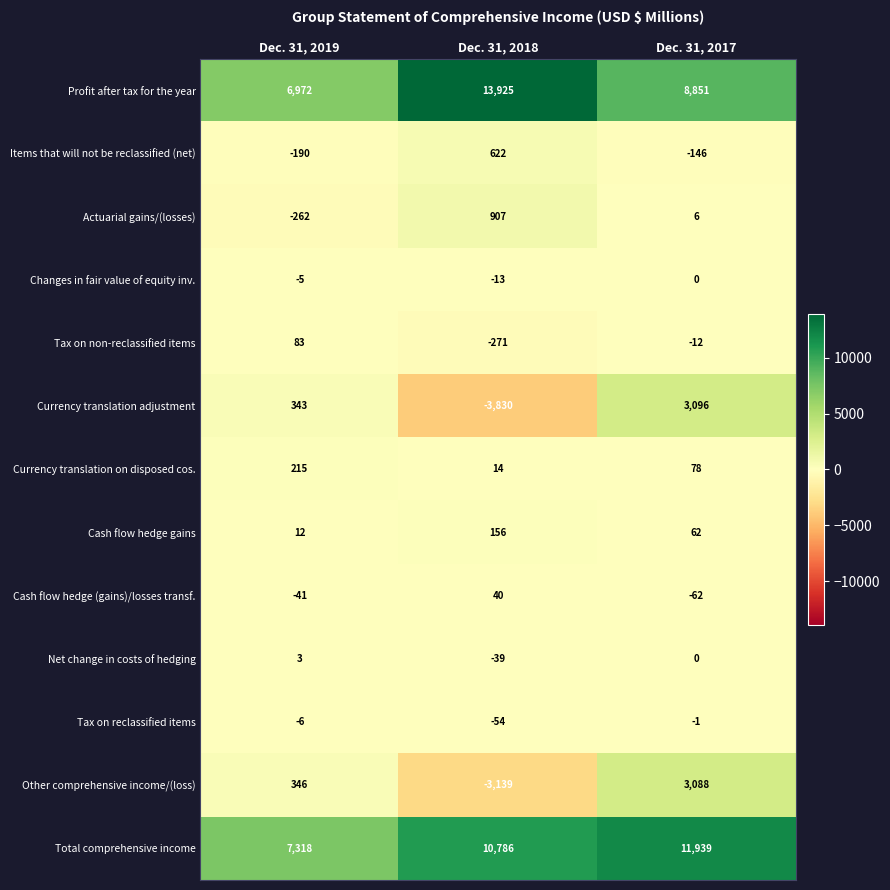

How many Currency translation on disposed cos. values are between 14 and 215?

3